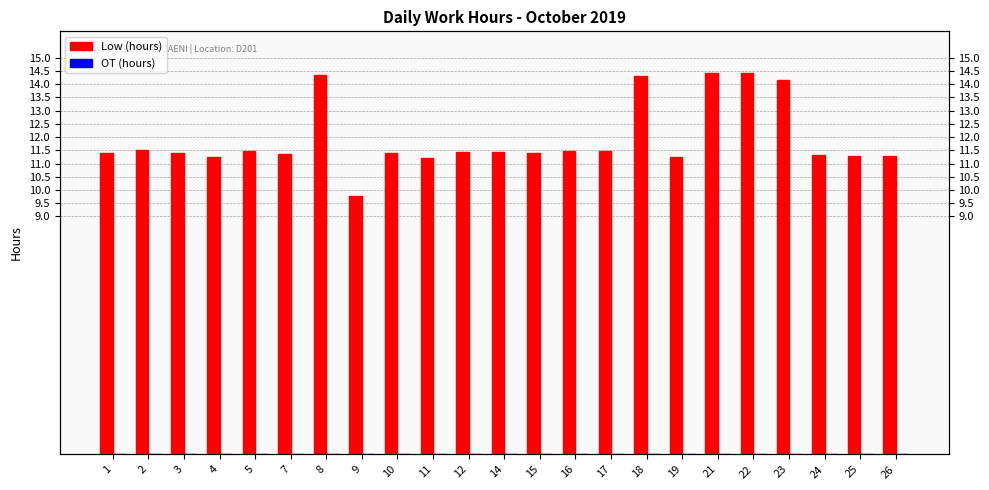

How many data points in Low (hours) are less than 11?

1